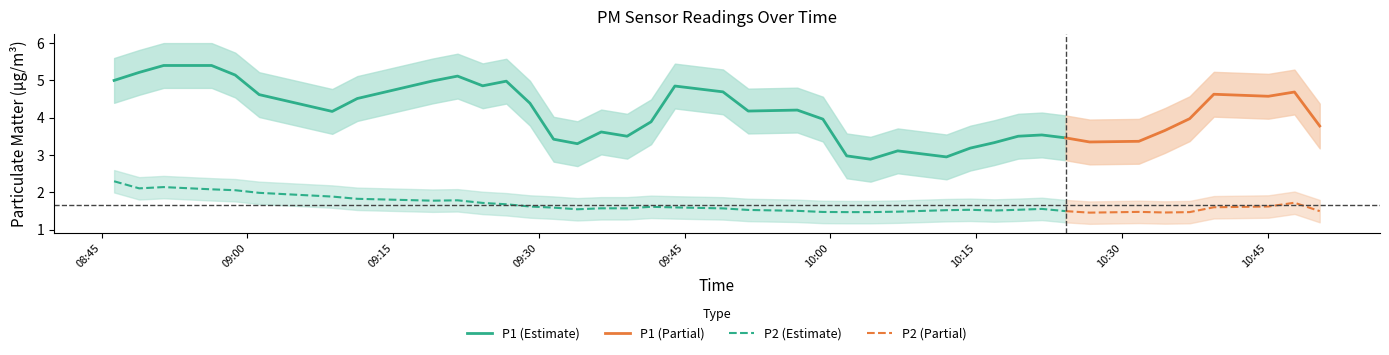

Where is the first local minimum for P2?

1